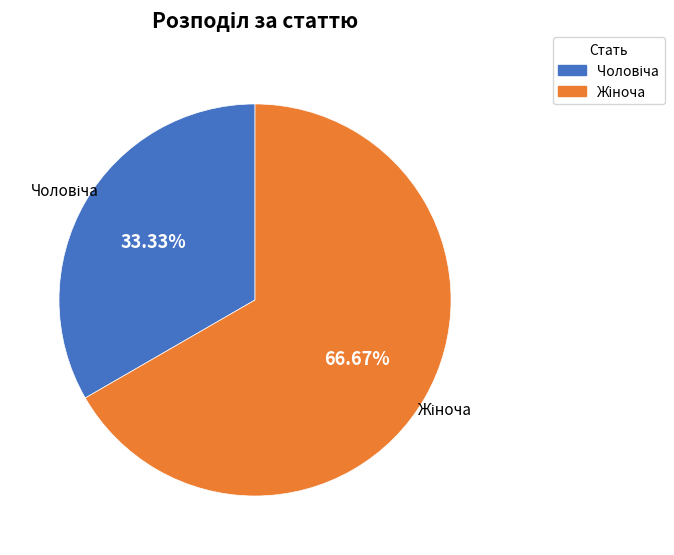

Does any single category account for the majority?

Yes